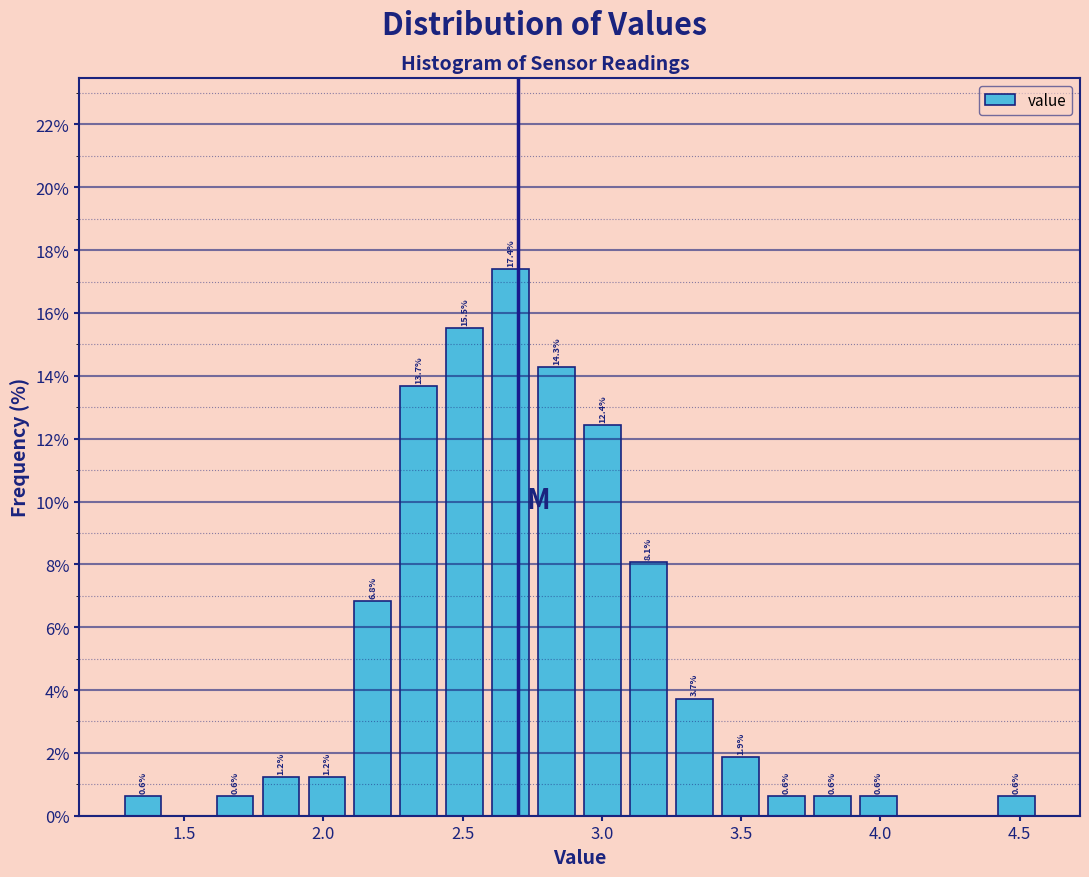

Around what value on the x-axis is the tallest bar? Give the approximate position of its centre, as read against the axis.

2.65